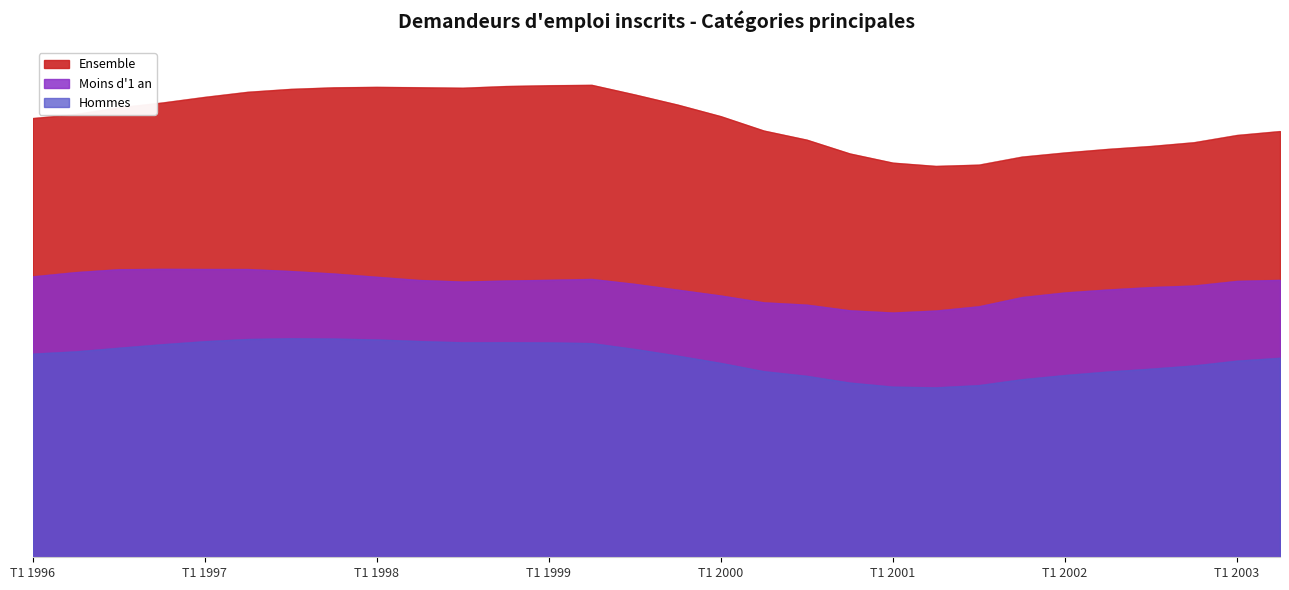

True or false: Ensemble and Moins d_1 an cross at least once.

False